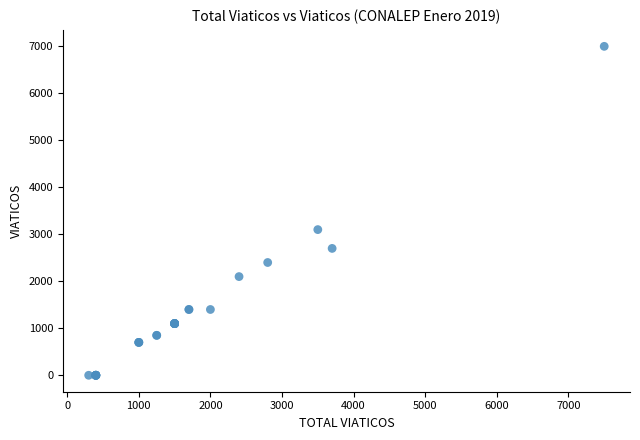

What Y value in the scatter plot is closest to 3500?

3100